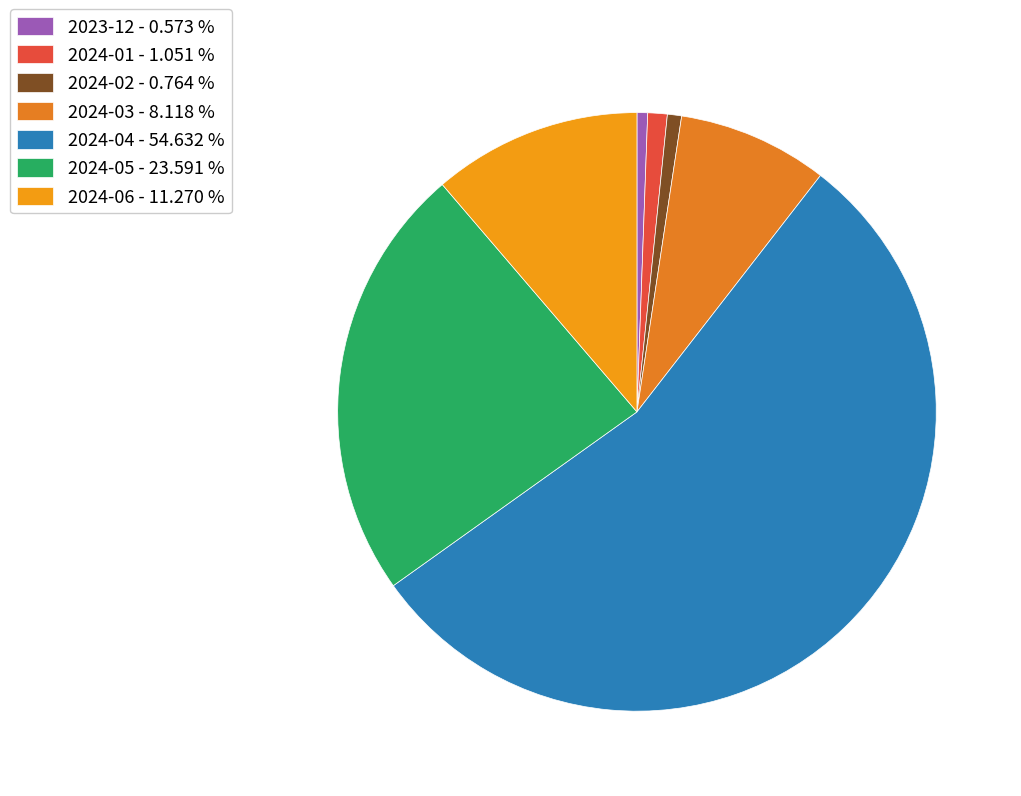

To the nearest percent, what is the average slice percentage?

14%